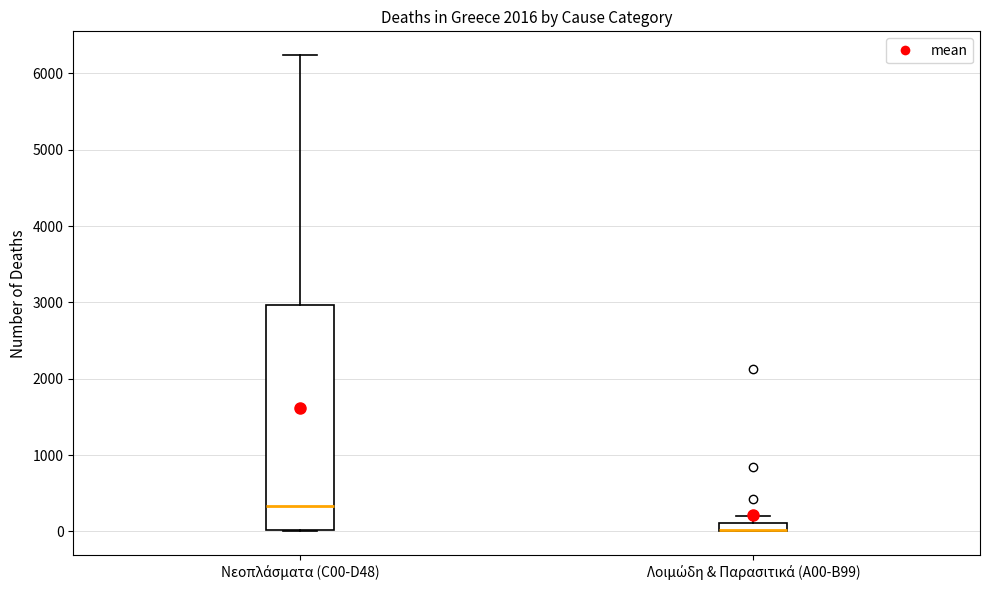

Where is the upper edge of the box for Λοιμώδη & Παρασιτικά (A00-B99) on the y-axis? The values are not printed on the chart, so give them approximately, as read against the axis.

100